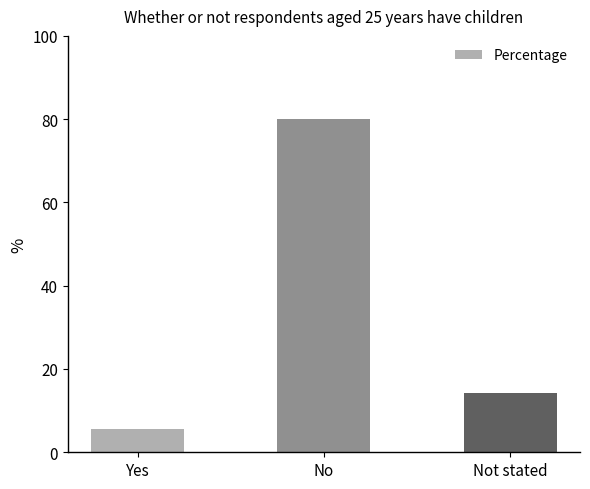

Reading right to left, extract all data points from this chart.

14.3	80.1	5.6